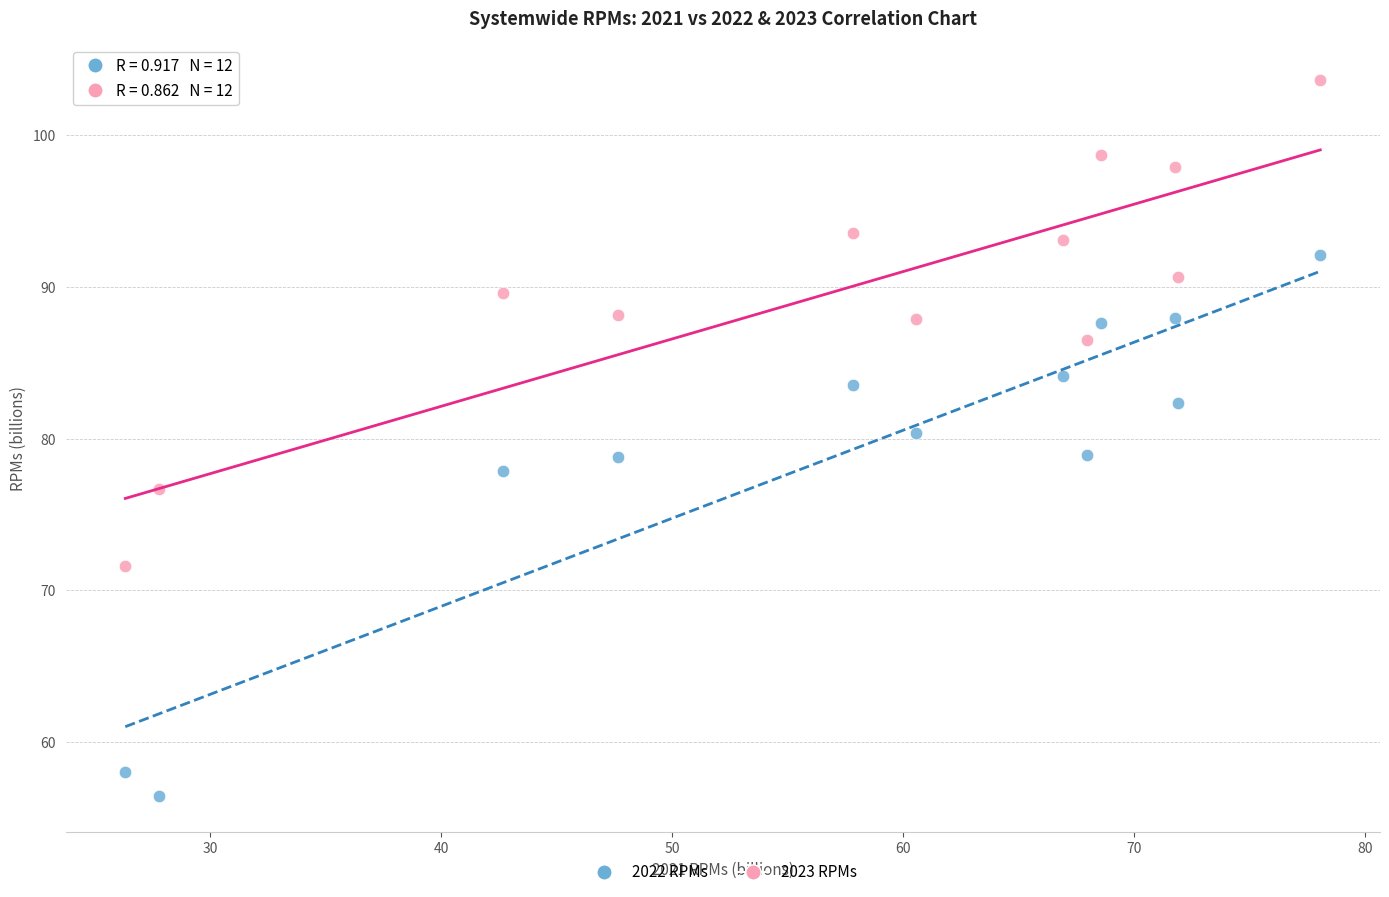

Which series reaches the maximum Y coordinate?

2023 RPMs